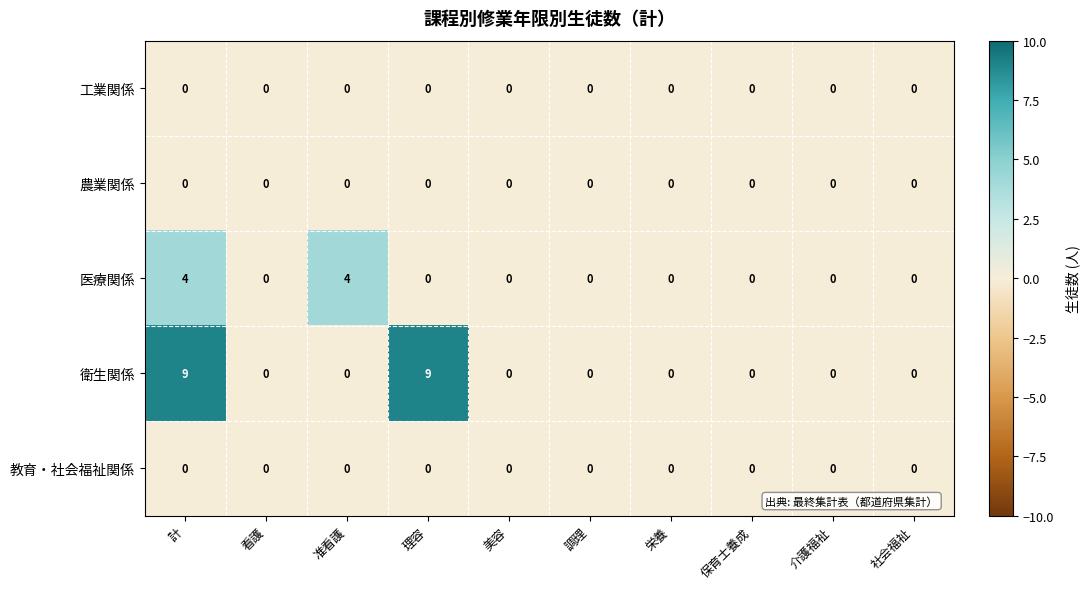

At which category is the sum across all series the highest?

計